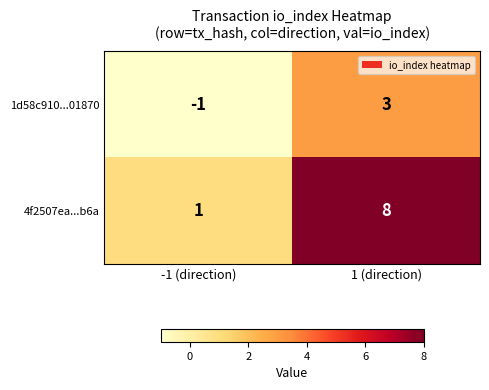

Between -1 (direction) and 1 (direction), which series saw the biggest shift?

4f2507ea...b6a